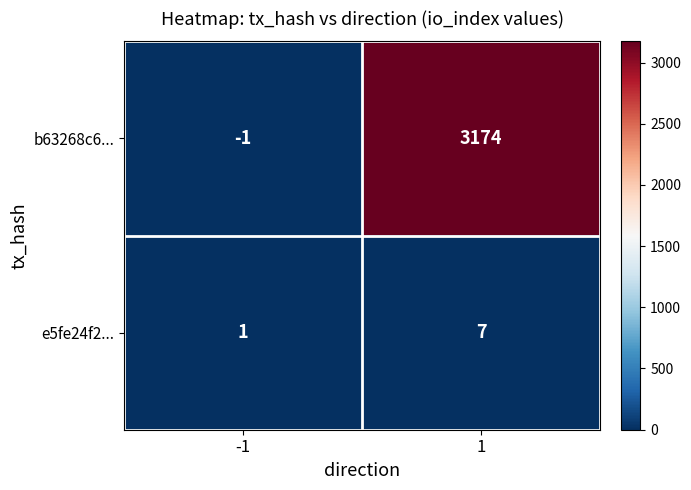

What is the sum of the e5fe24f2... values at -1 and 1?

8